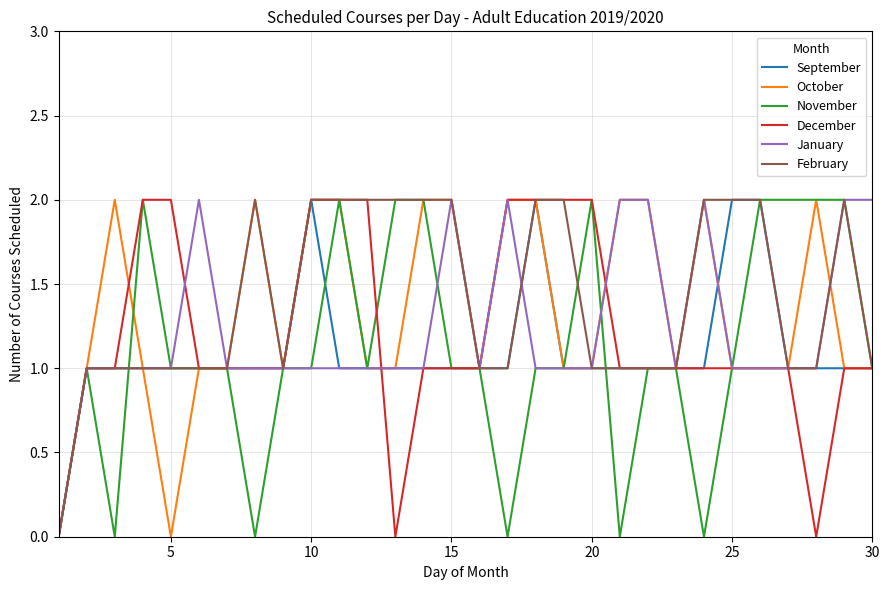

What are all the series names shown in the legend?

September, October, November, December, January, February